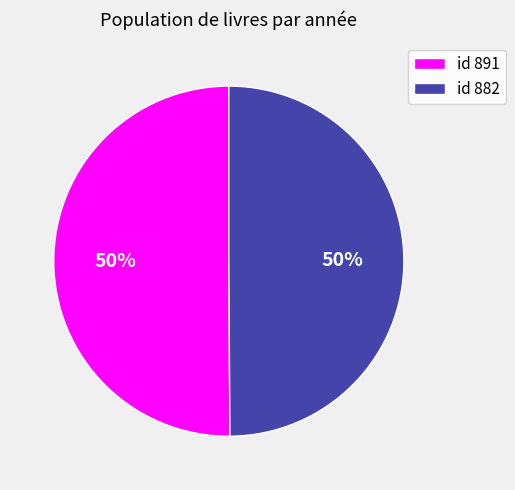

Approximately how many times larger is the value at id 891 compared to id 882?

1.0